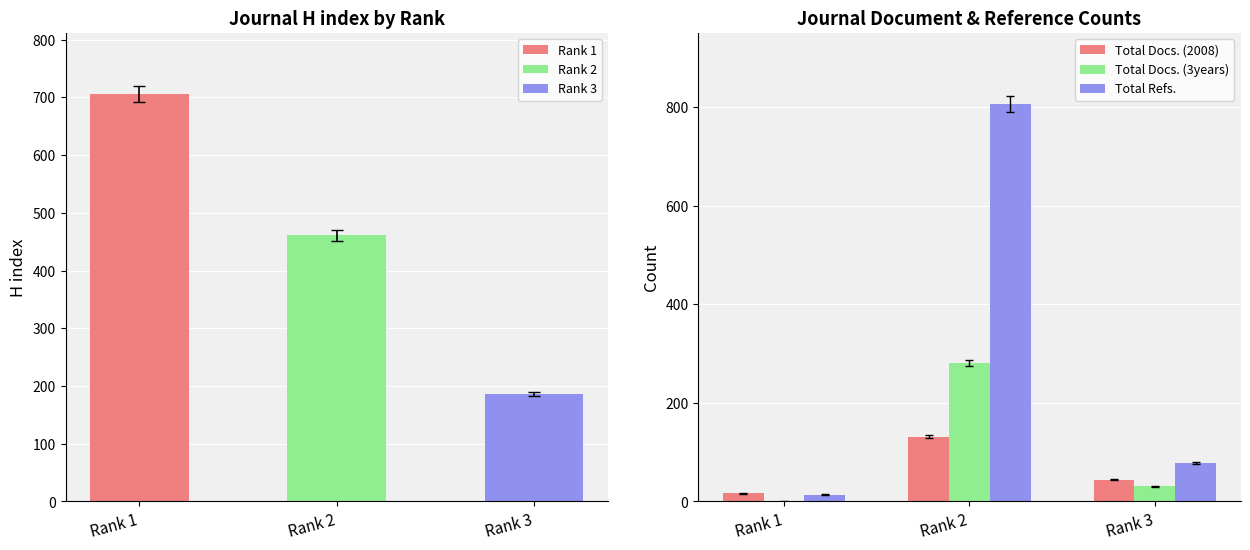

How many data points in Total Refs. are above 79?

1